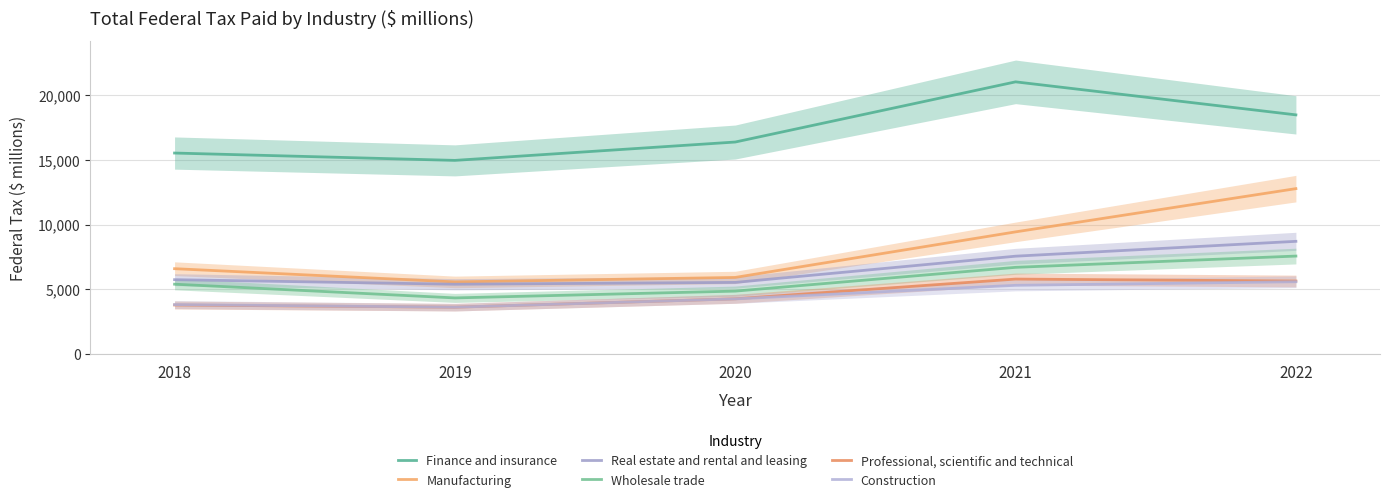

Which label corresponds to the largest value in the chart?

2021